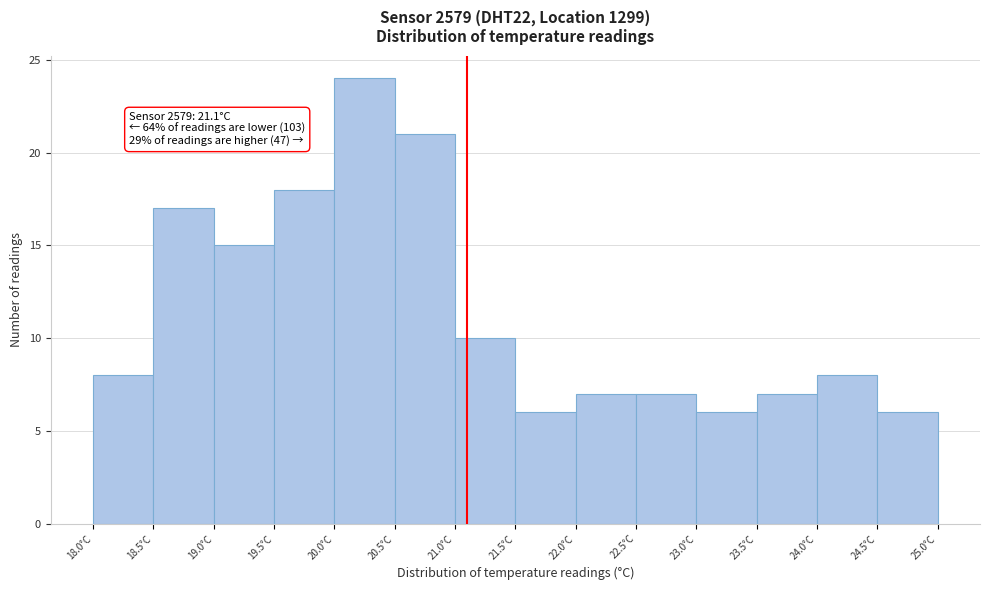

Which range on the x-axis has the tallest bar?

20.0 to 20.5